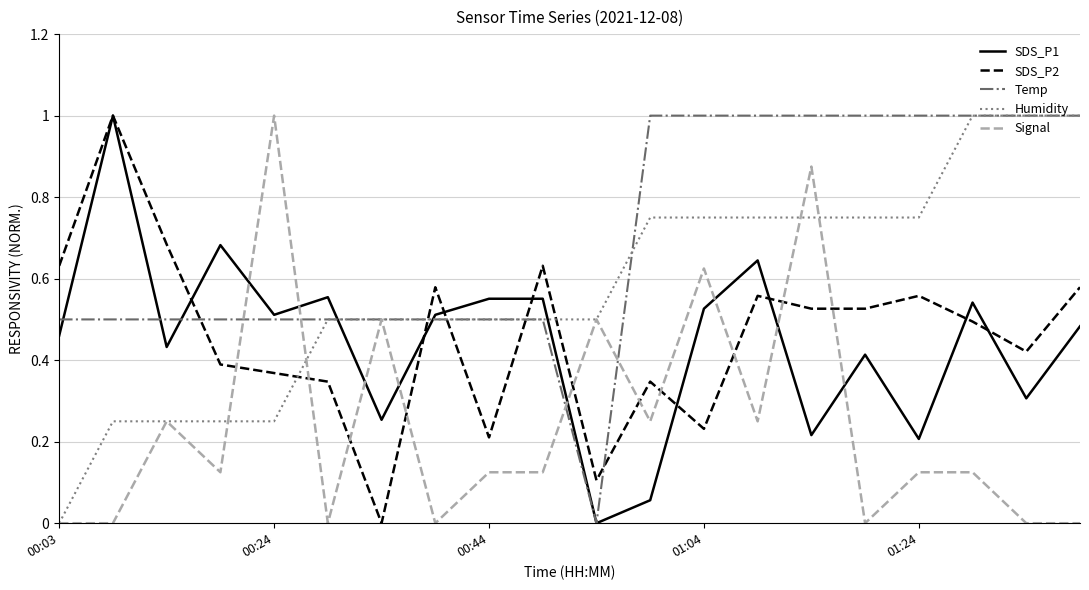

What is the highest value of the SDS_P2 series?

1.0